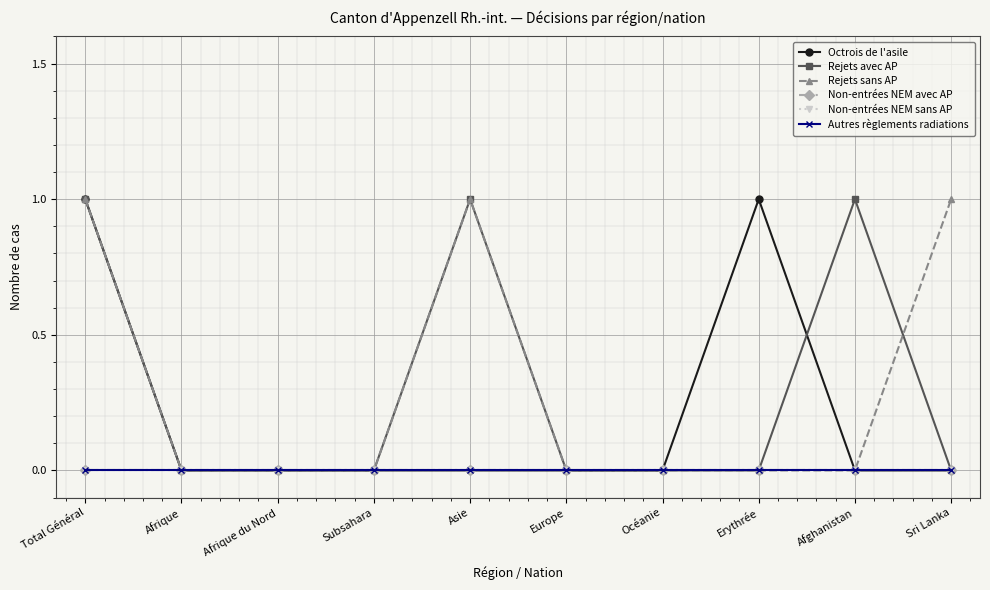

True or false: Rejets sans AP and Octrois de l'asile intersect in this chart.

False